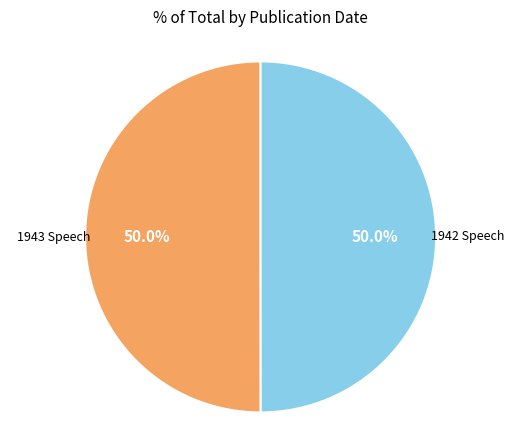

How many segments does this pie chart have?

2